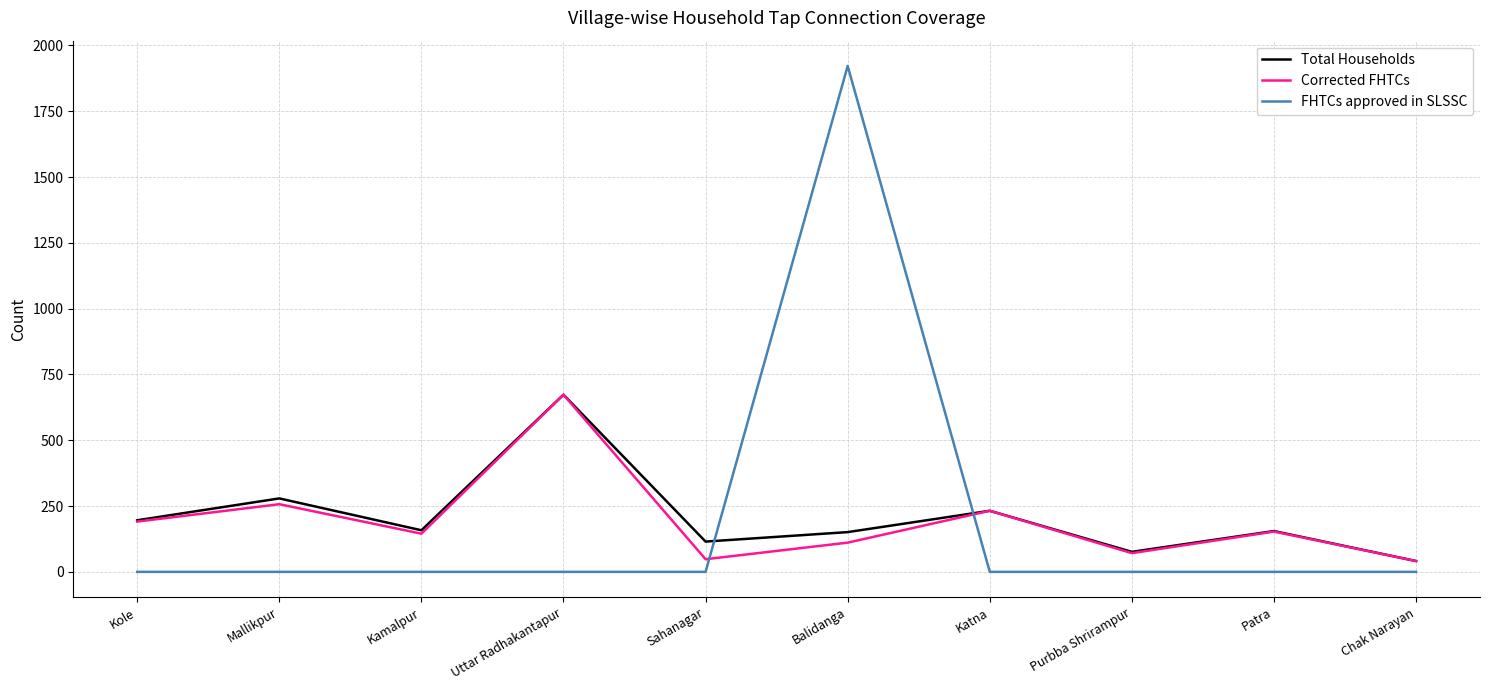

What is the maximum value shown in the chart?

1922